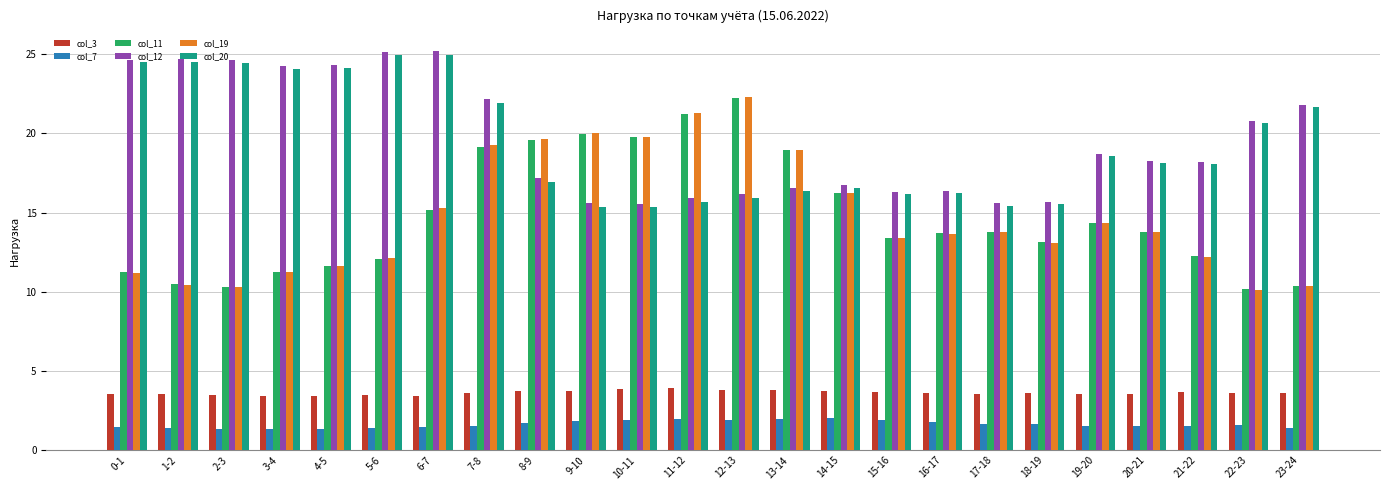

What is the minimum value shown in the chart?

1.3